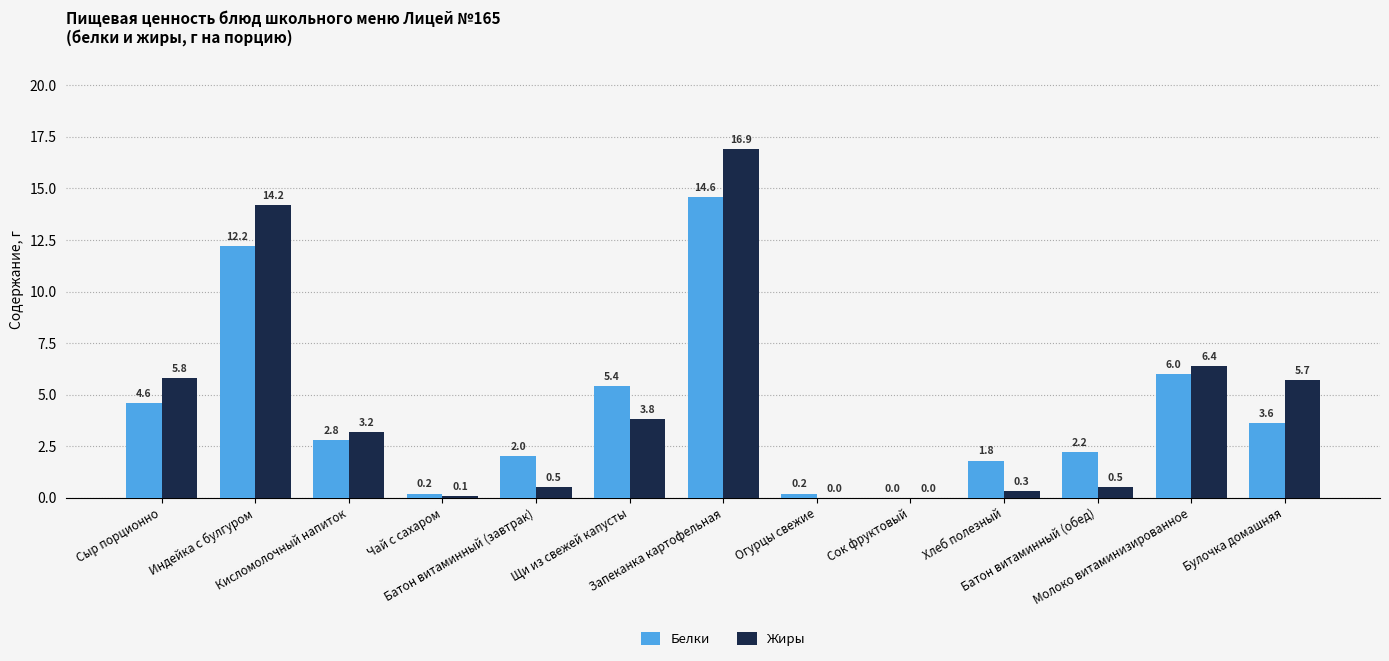

Which series has the largest total across all categories?

Жиры